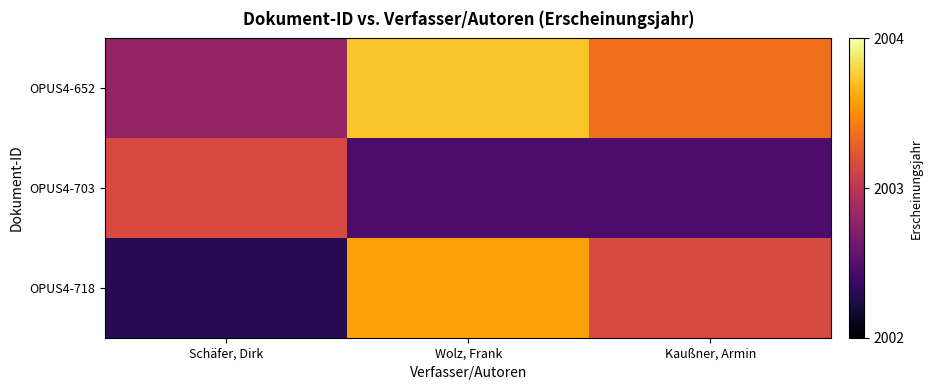

What is the smallest value displayed?

2002.3